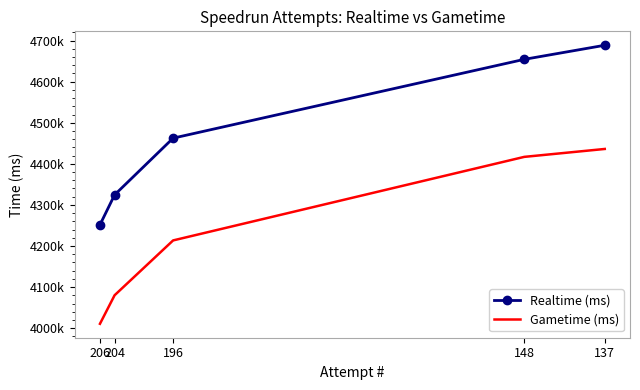

True or false: Gametime (ms) and Realtime (ms) intersect in this chart.

False